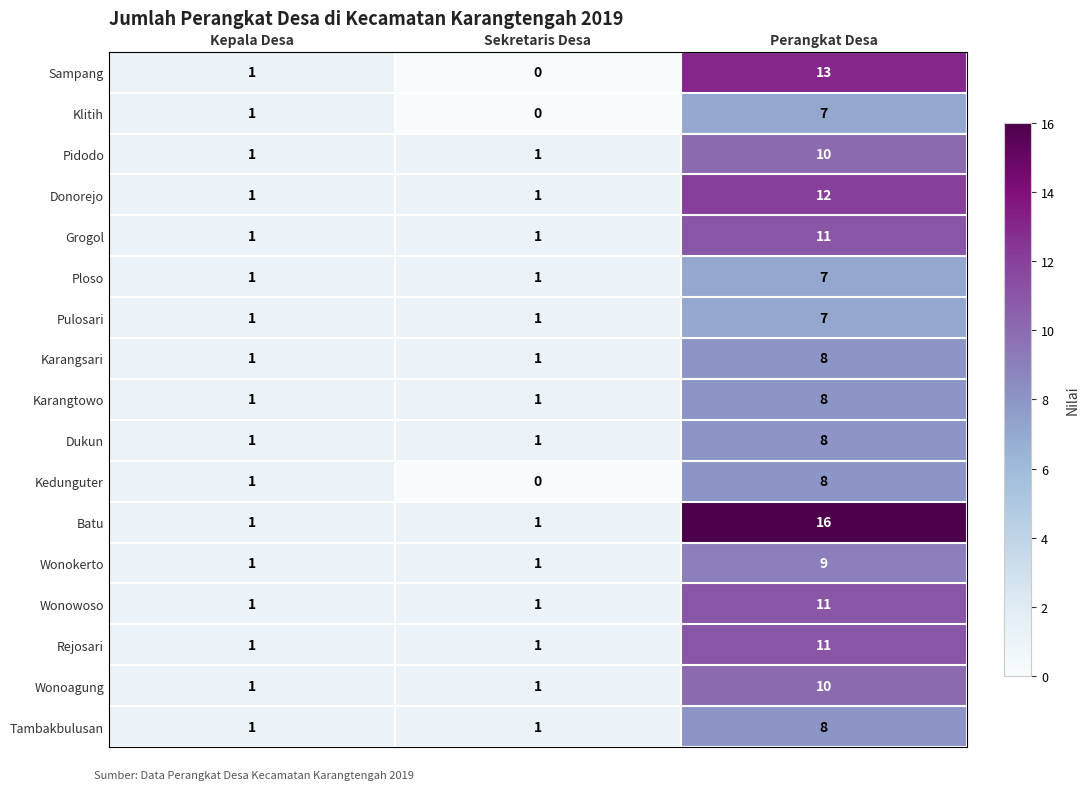

Count the number of categories in the chart.

3